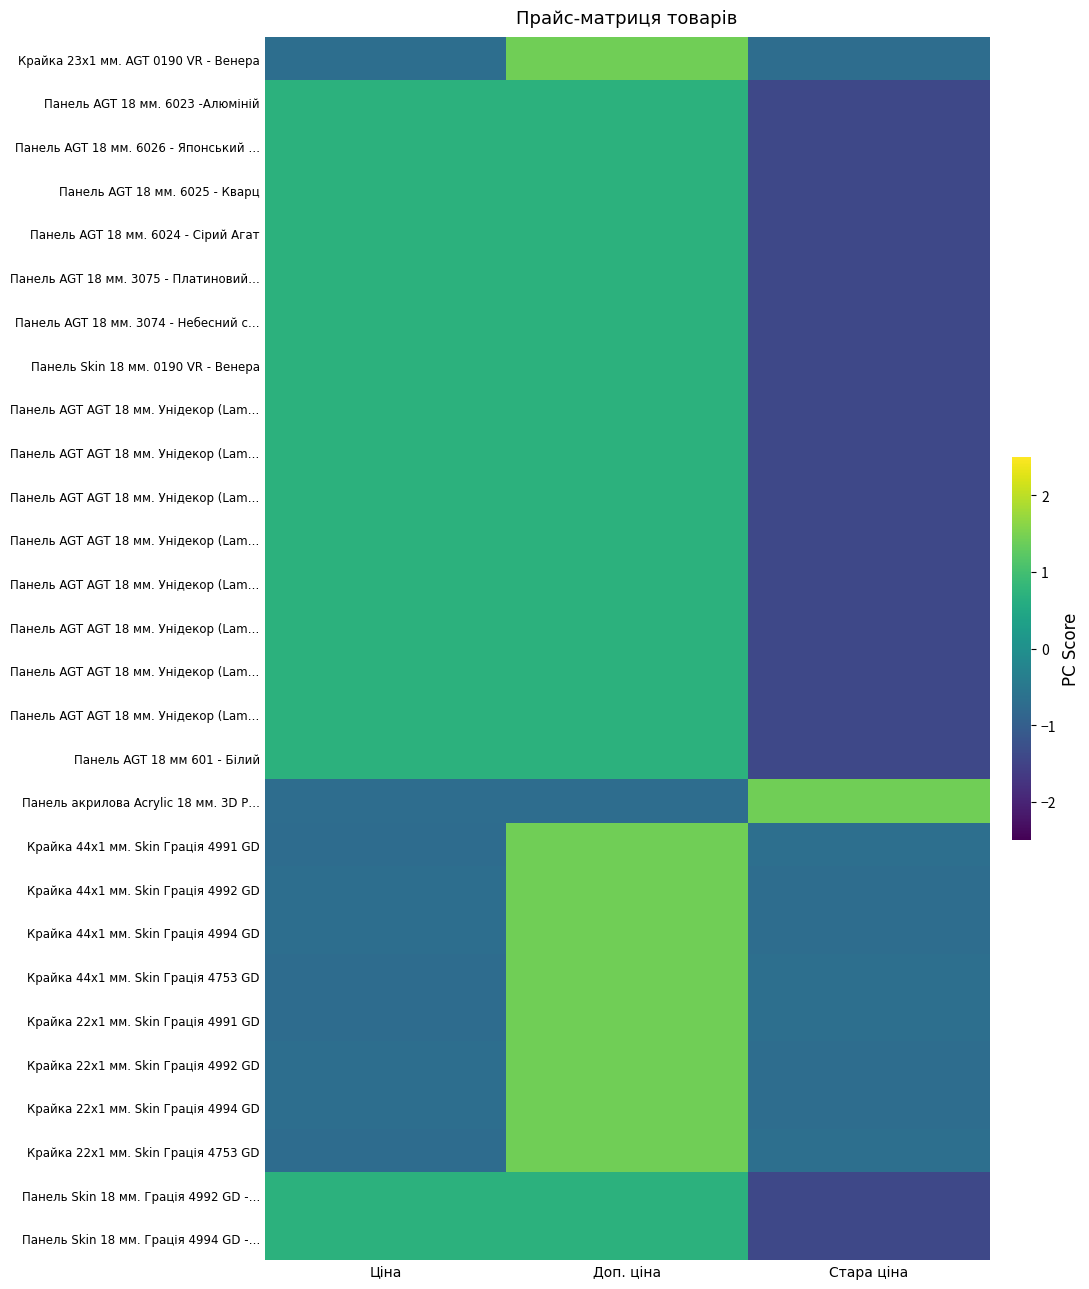

What is the difference between the highest and lowest values at Ціна?

1.4